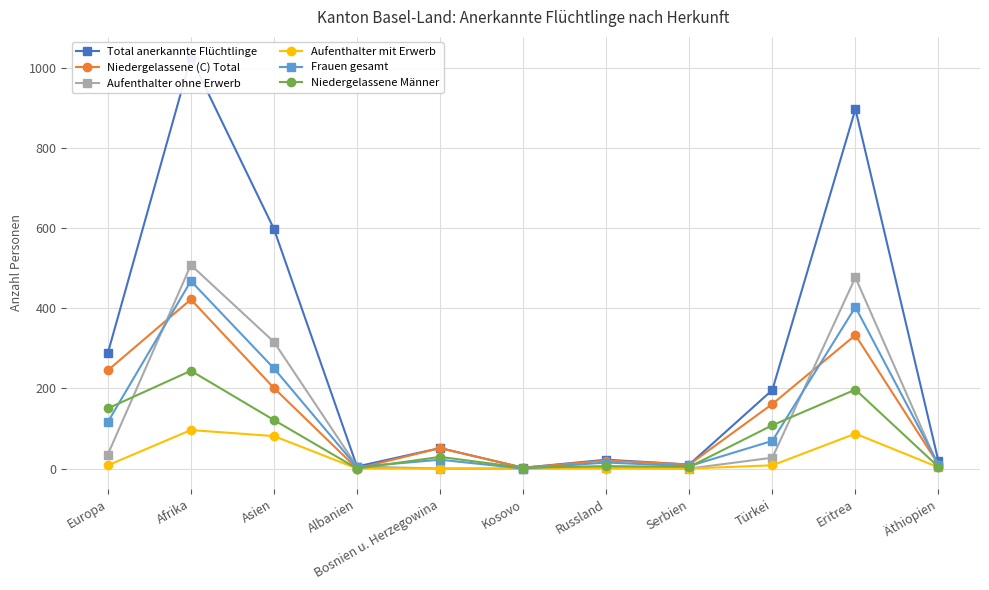

List the series in order of their peak value, lowest first.

Aufenthalter mit Erwerb, Niedergelassene Männer, Niedergelassene (C) Total, Frauen gesamt, Aufenthalter ohne Erwerb, Total anerkannte Flüchtlinge